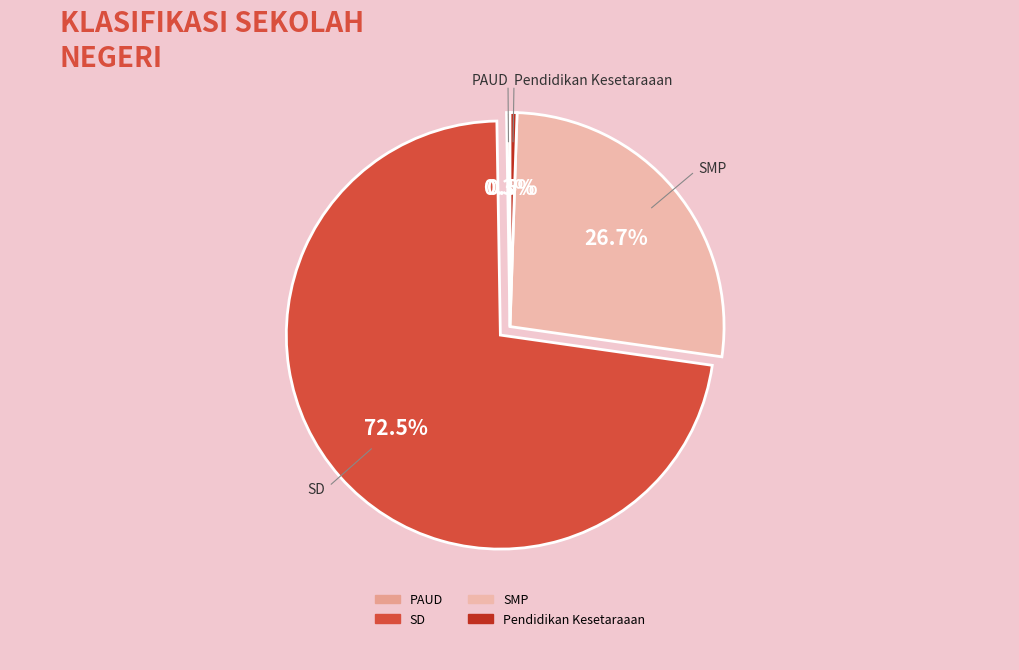

Which slice is the largest?

SD